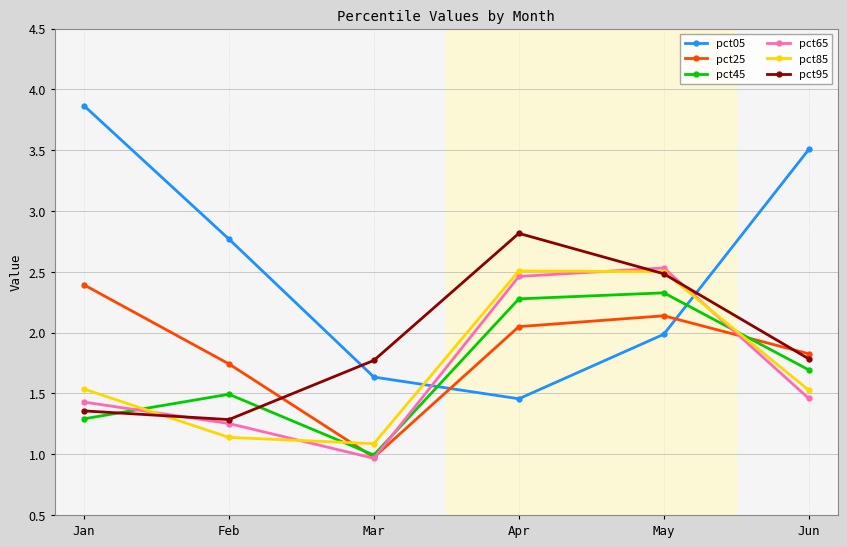

What is the value of the pct45 point at the 3rd from the left?

1.0